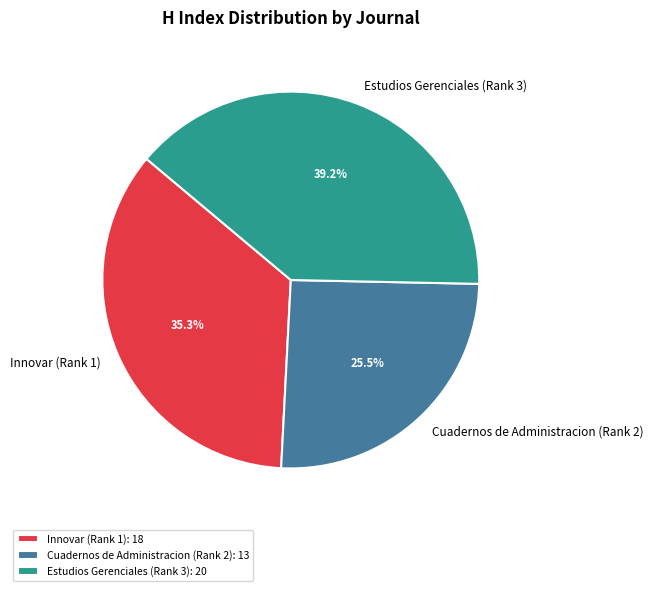

Combined, do Cuadernos de Administracion (Rank 2) and Estudios Gerenciales (Rank 3) account for over 50%?

Yes